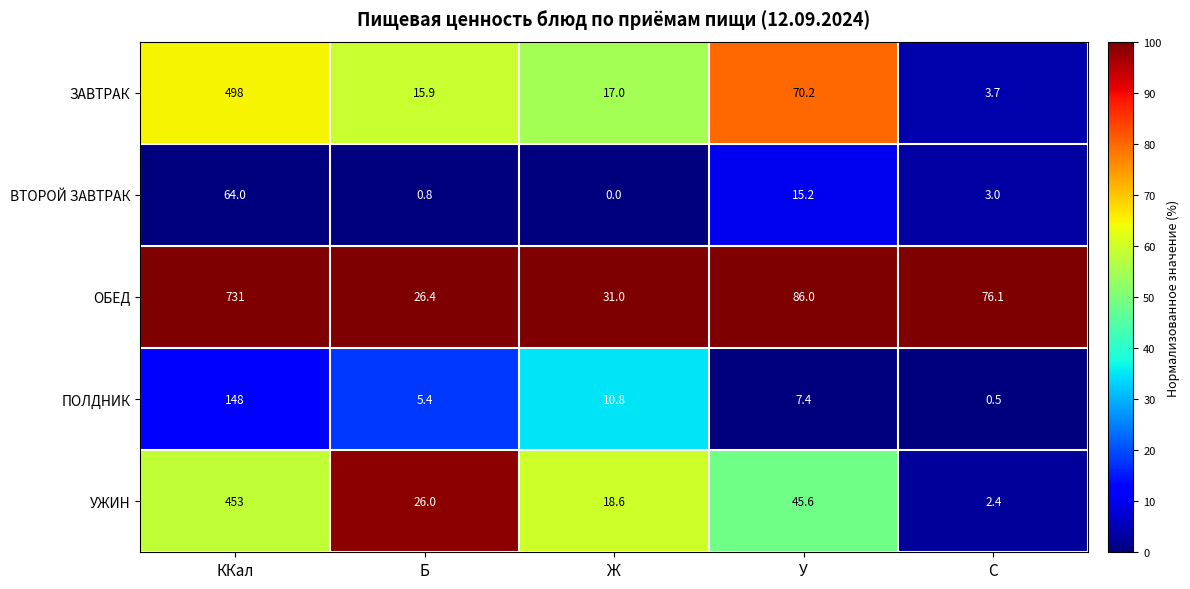

Reading left to right, what are all the values shown in this chart?

ЗАВТРАК: ККал=498.0	Б=15.9	Ж=17.0	У=70.2	C=3.7
ВТОРОЙ ЗАВТРАК: ККал=64.0	Б=0.8	Ж=0.0	У=15.2	C=3.0
ОБЕД: ККал=731.0	Б=26.4	Ж=31.0	У=86.0	C=76.1
ПОЛДНИК: ККал=148.0	Б=5.4	Ж=10.8	У=7.4	C=0.5
УЖИН: ККал=453.0	Б=26.0	Ж=18.6	У=45.6	C=2.4